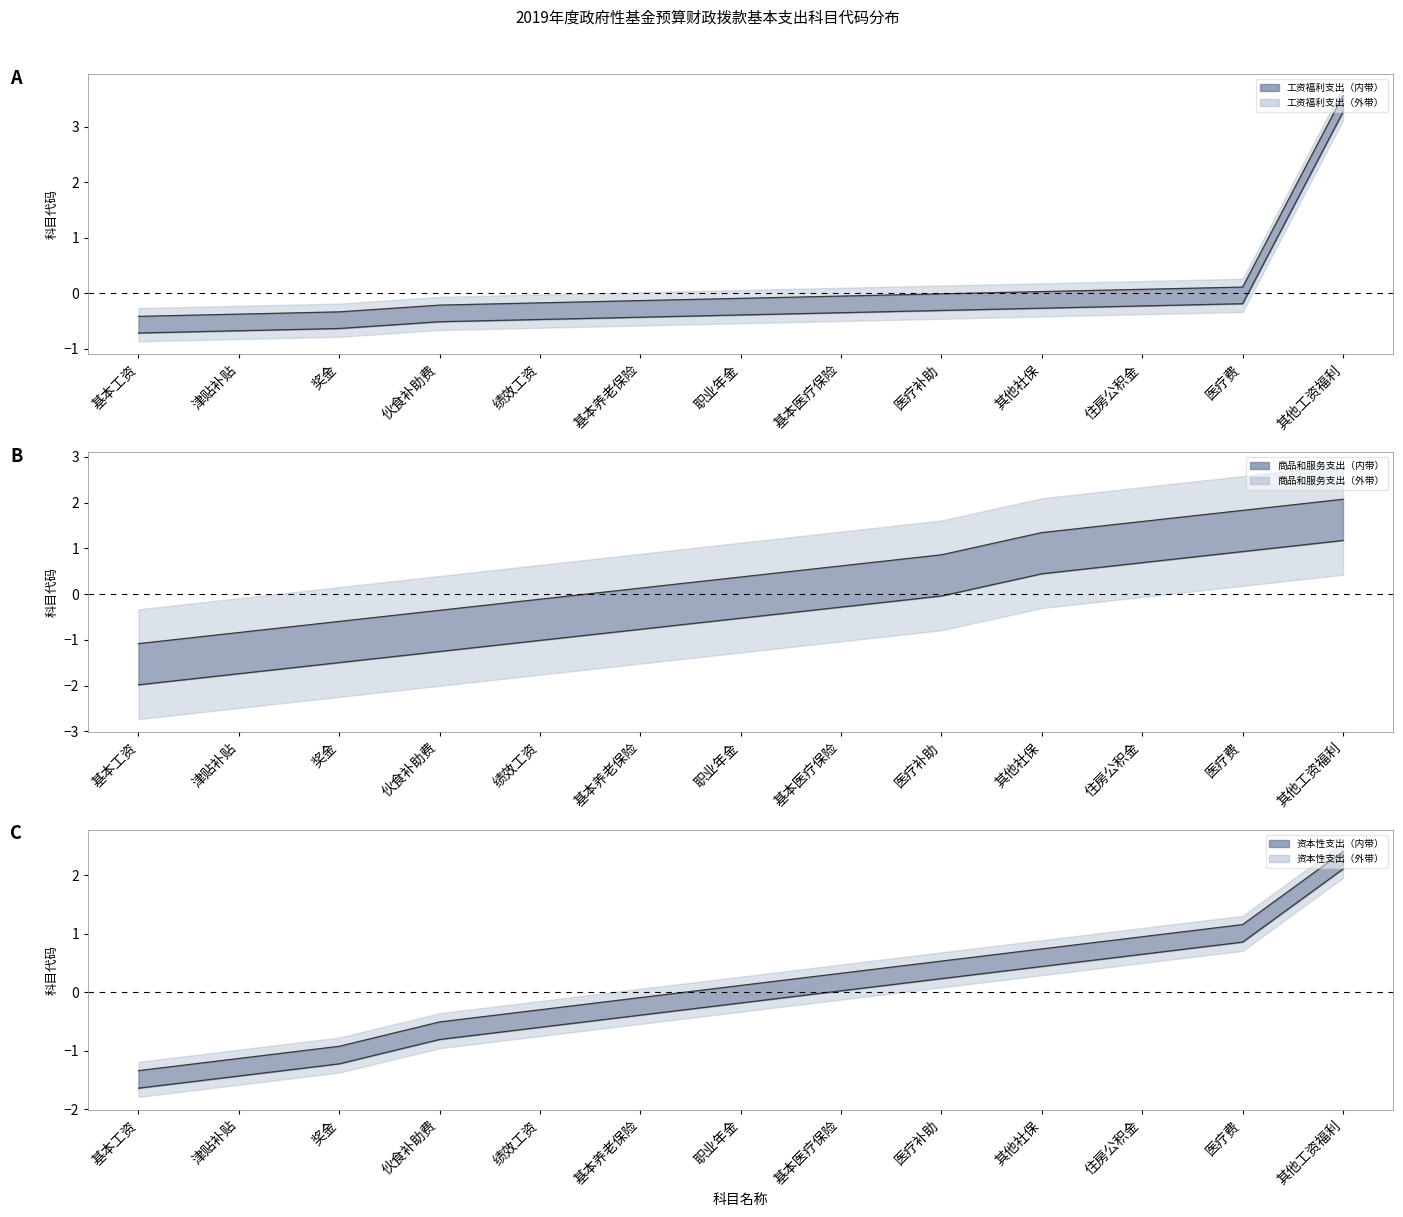

Rank the categories by 资本性支出 上限 value from highest to lowest.

其他工资福利, 医疗费, 住房公积金, 其他社保, 医疗补助, 基本医疗保险, 职业年金, 基本养老保险, 绩效工资, 伙食补助费, 奖金, 津贴补贴, 基本工资